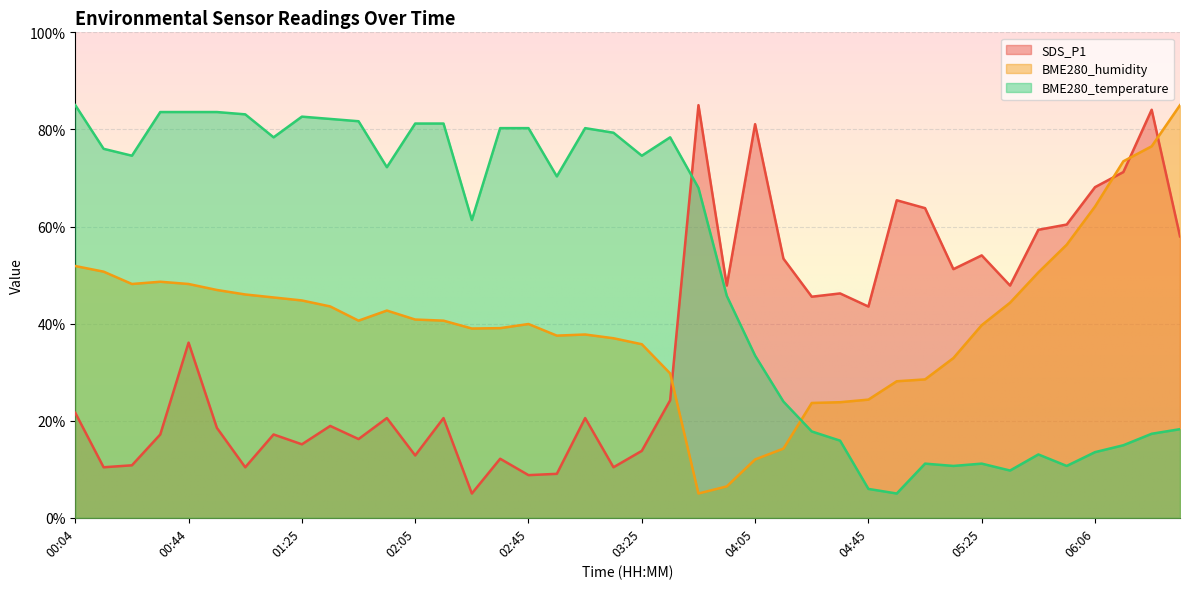

At which label is BME280_temperature closest to 44?

03:55